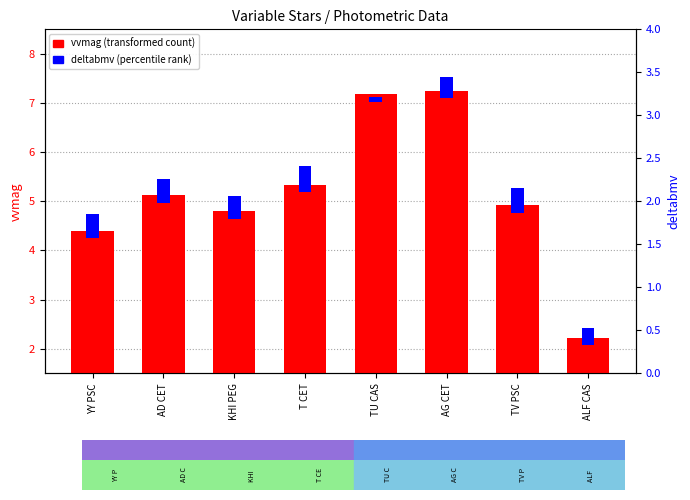

What is the value of the vvmag (transformed count) bar at the 3rd from the left?

4.8